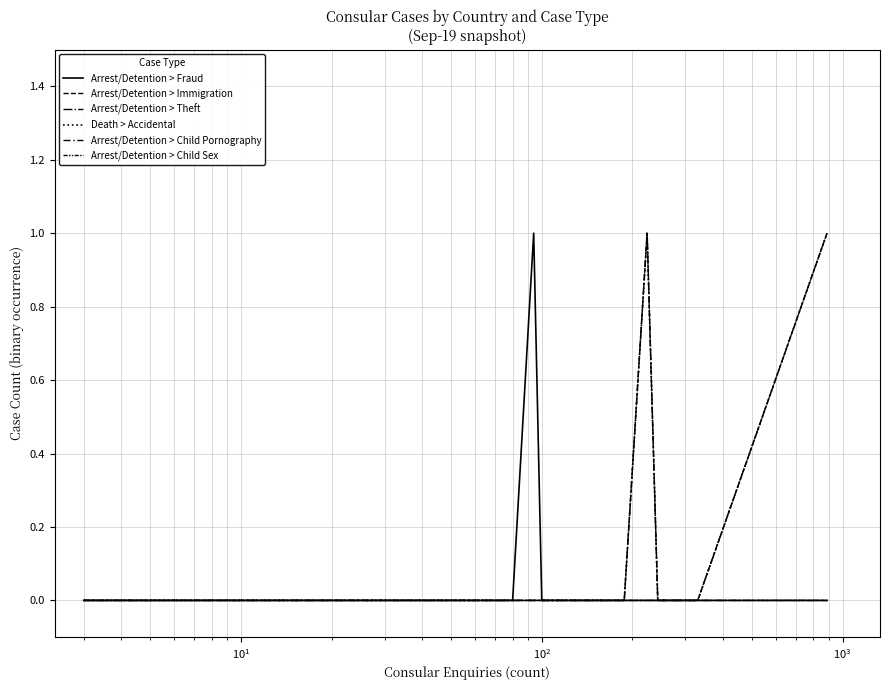

Is the value of Arrest/Detention > Child Sex at 9 greater than the value of Arrest/Detention > Fraud at 15?

No